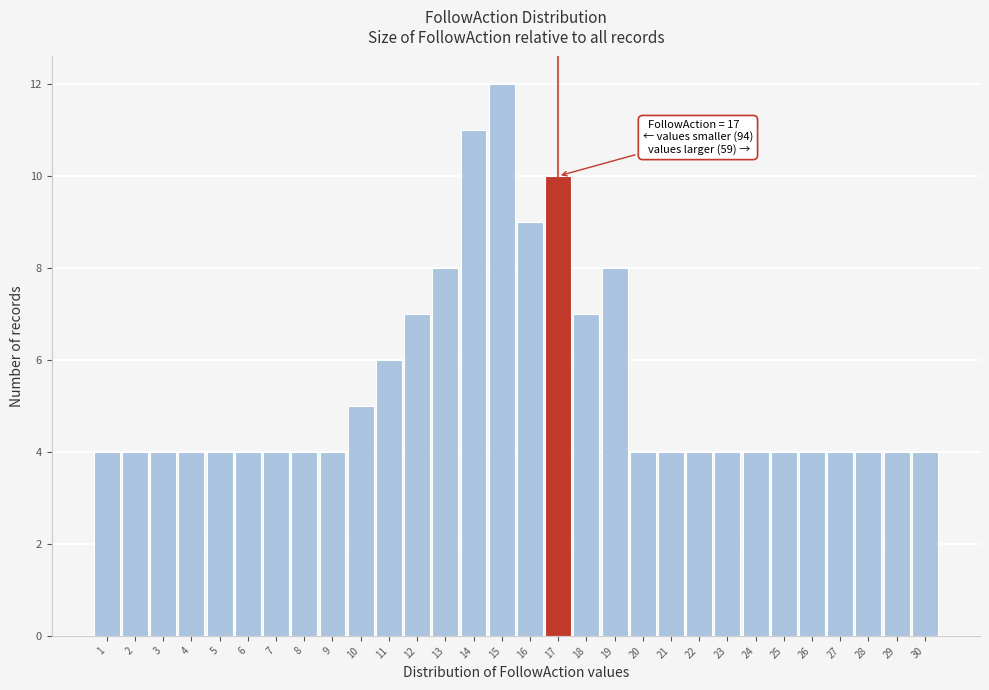

Which range on the x-axis has the tallest bar?

14.5 to 15.5